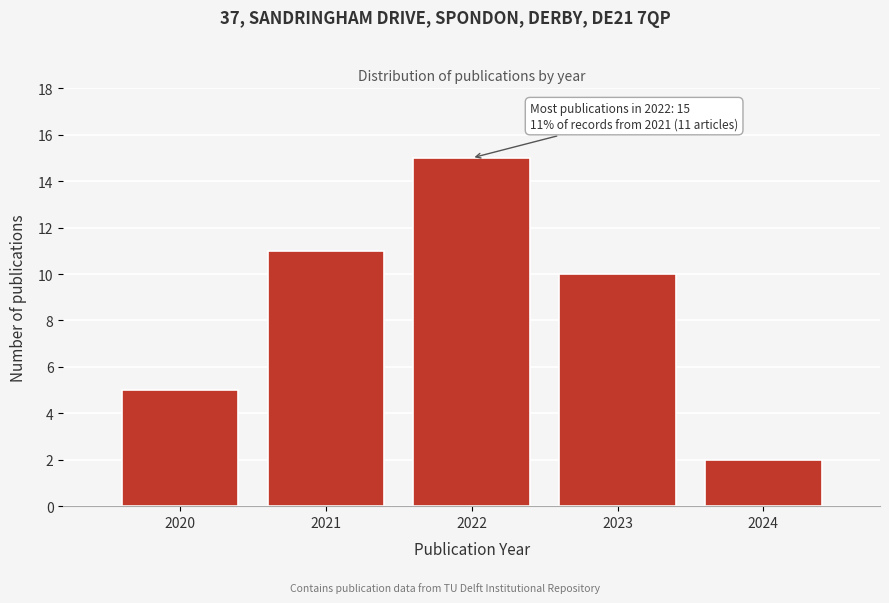

Reading left to right, extract all data points from this chart.

2020=5	2021=11	2022=15	2023=10	2024=2